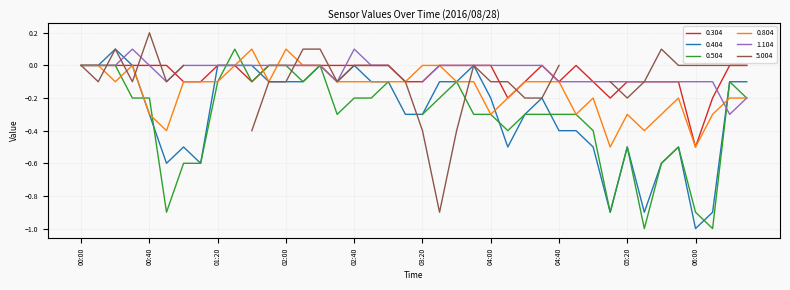

True or false: 0.804 and 0.404 intersect in this chart.

True